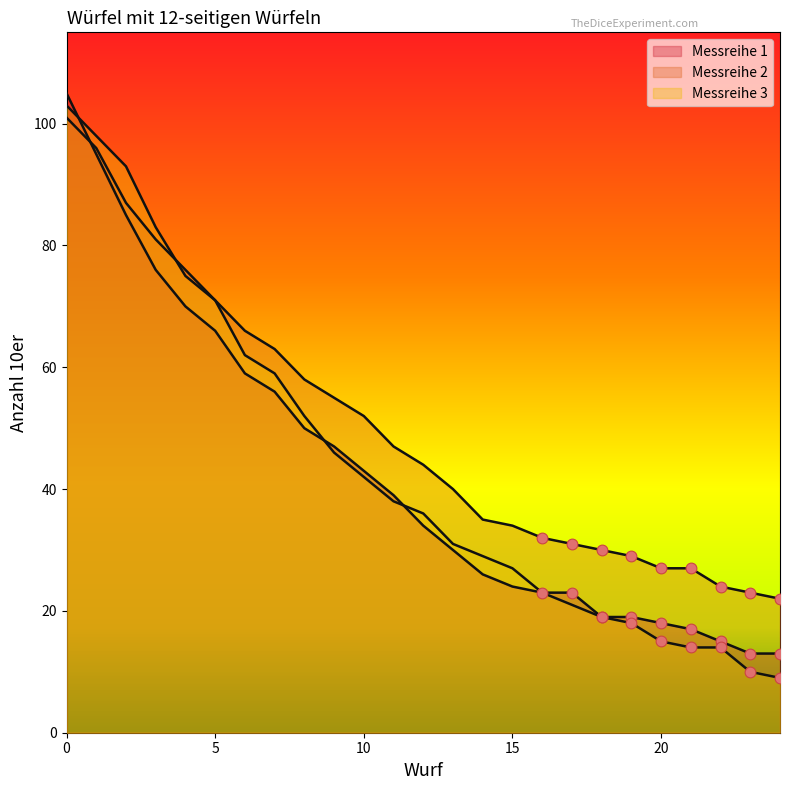

Which series has the largest Y range (max minus min)?

Messreihe 3